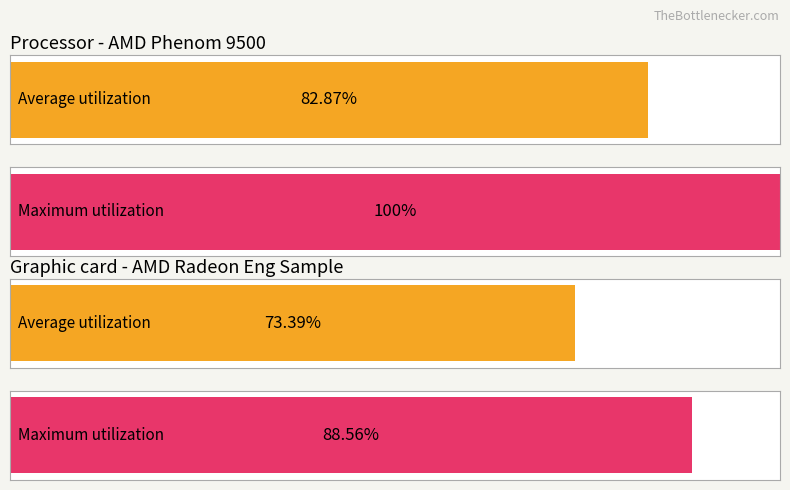

True or false: Maximum utilization has a value of 2.0 at 1.

False